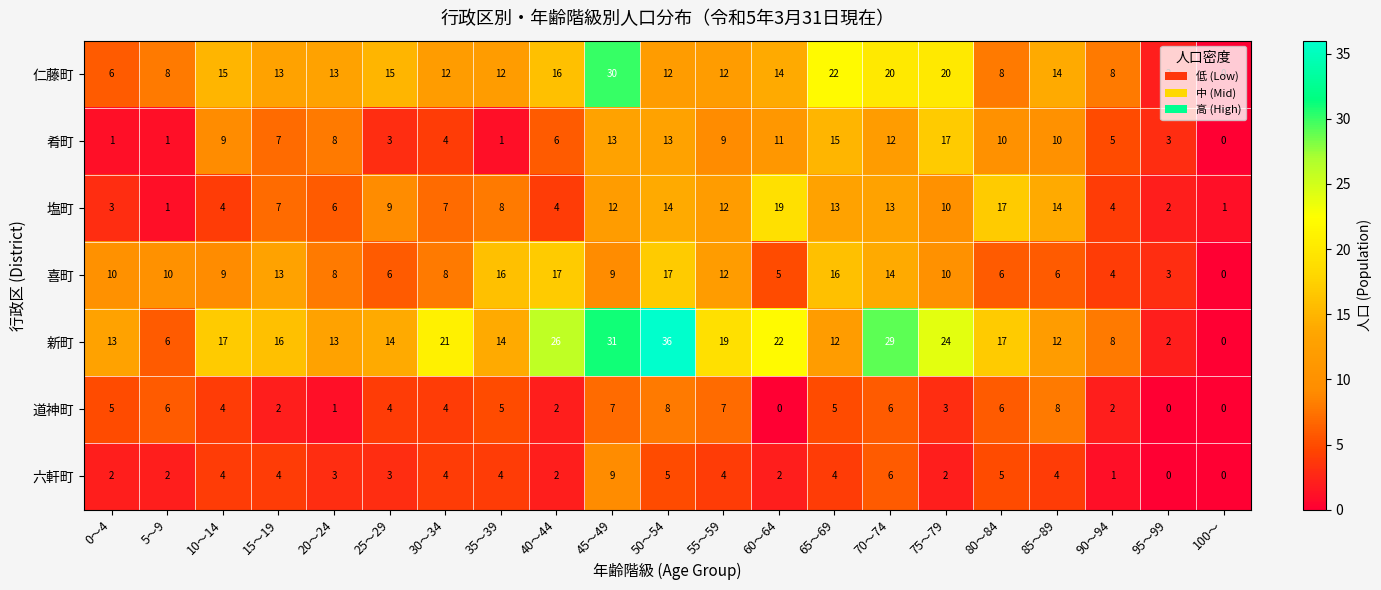

What is the approximate value of 肴町 at 85～89, to the nearest 5?

10